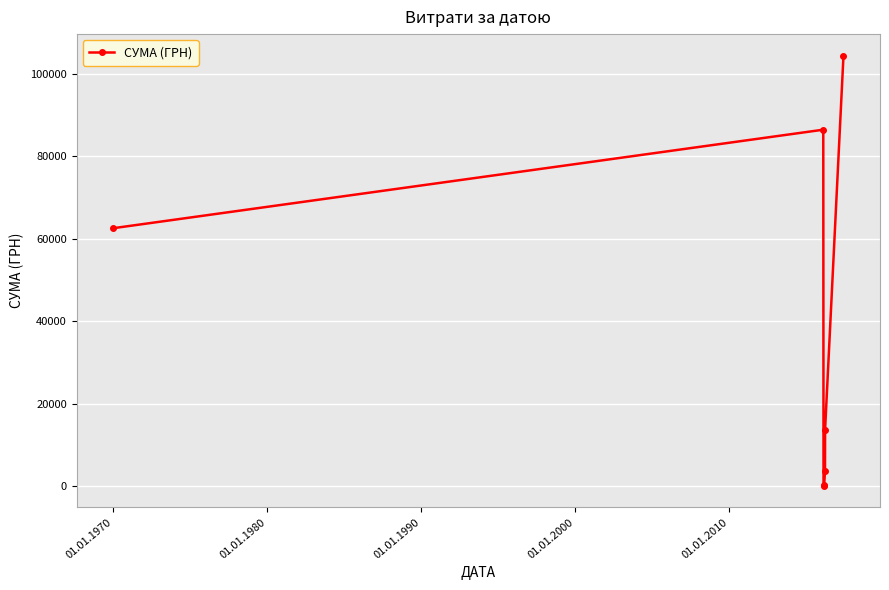

What is the greatest value displayed?

104400.0